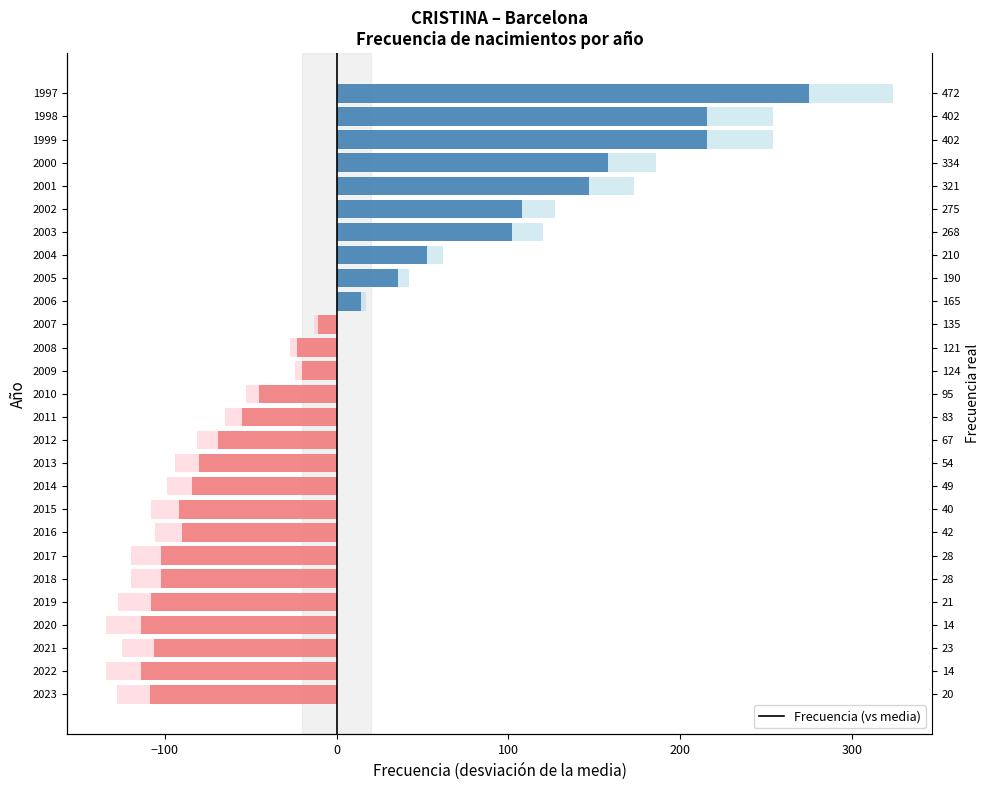

How many data points are above -45?

13